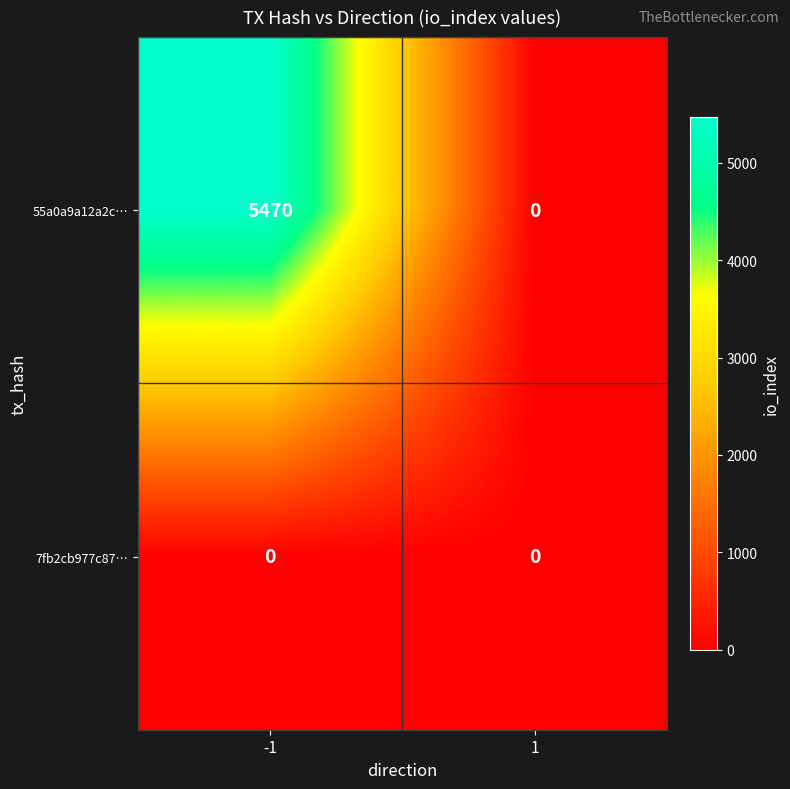

List the series in order of their overall mean, lowest first.

7fb2cb977c87…, 55a0a9a12a2c…